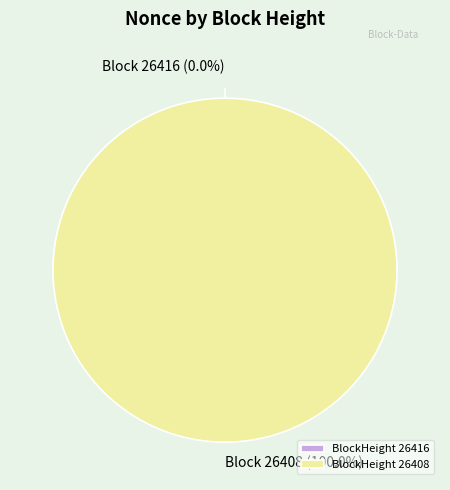

To the nearest percent, what is the difference between the 26416 and 26408 slice percentages?

100%